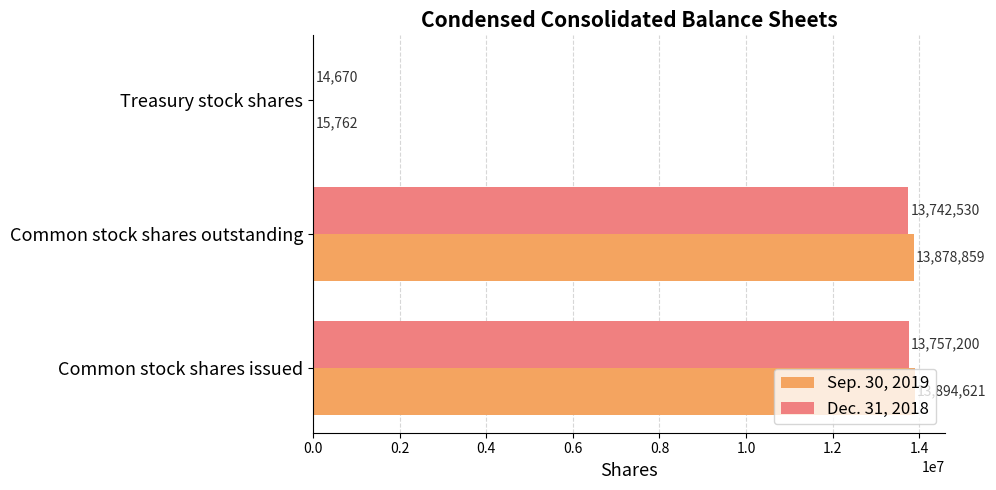

What is the average value of the Sep. 30, 2019 series?

9263081